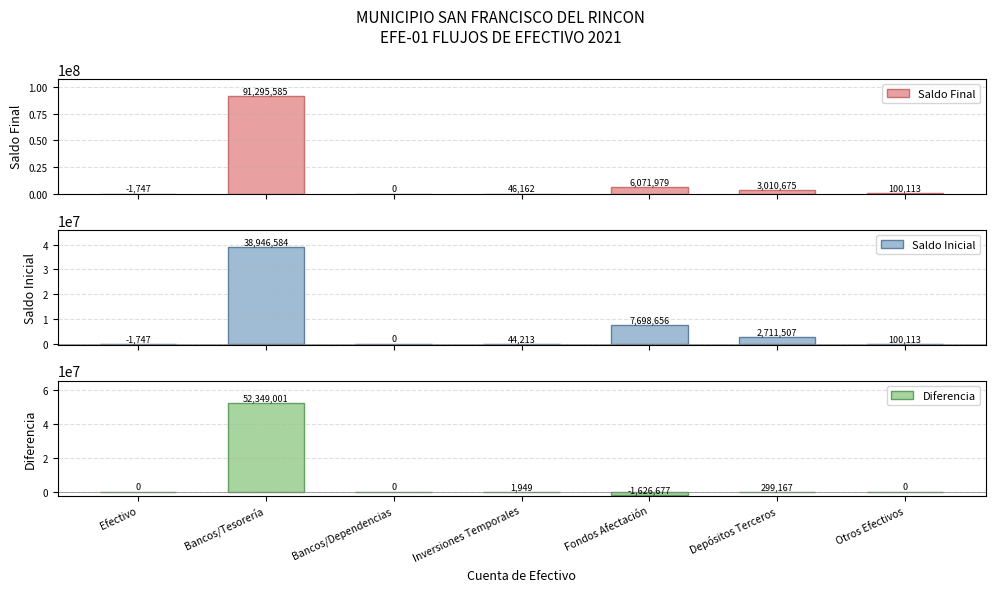

Reading left to right, transcribe all the data shown in this chart.

Saldo Final: -1747.1	91295585.0	0.0	46162.1	6071979.1	3010674.6	100113.4
Saldo Inicial: -1747.1	38946584.3	0.0	44213.3	7698656.0	2711507.2	100113.4
Diferencia: 0.0	52349000.7	0.0	1948.7	-1626676.9	299167.5	0.0